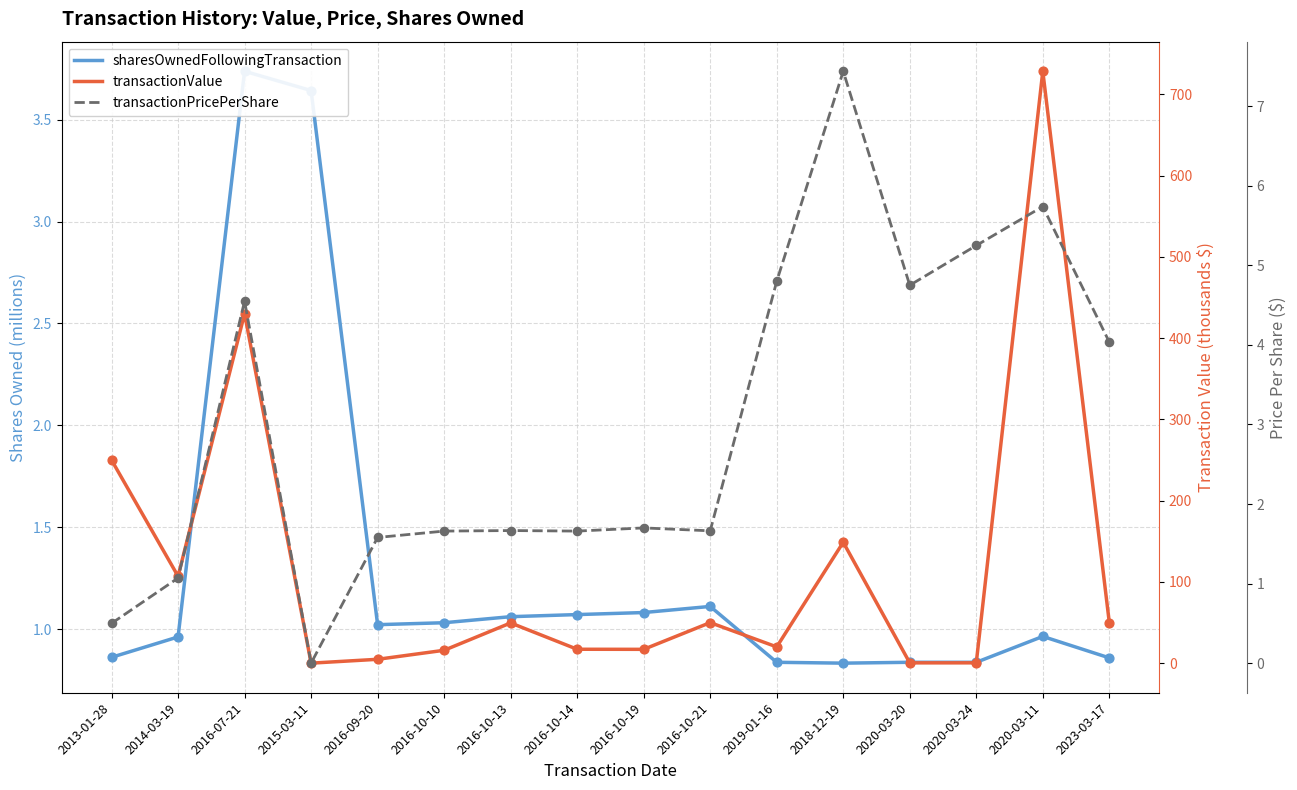

At how many categories does at least one series exceed 628?

1